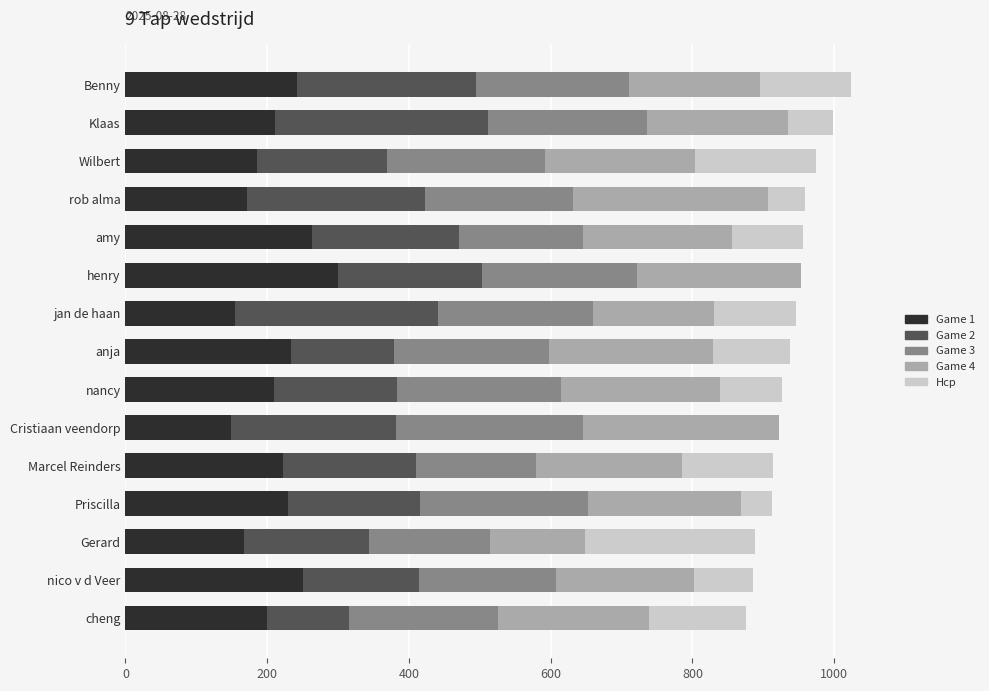

True or false: Game 1 has a value of 427 at Benny.

False